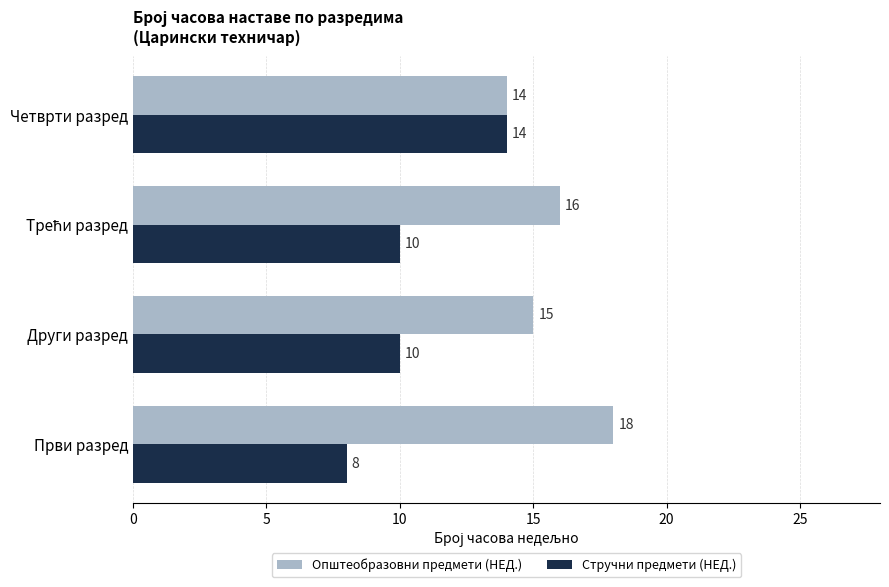

List the series in order of their overall mean, lowest first.

Стручни предмети (НЕД.), Општеобразовни предмети (НЕД.)